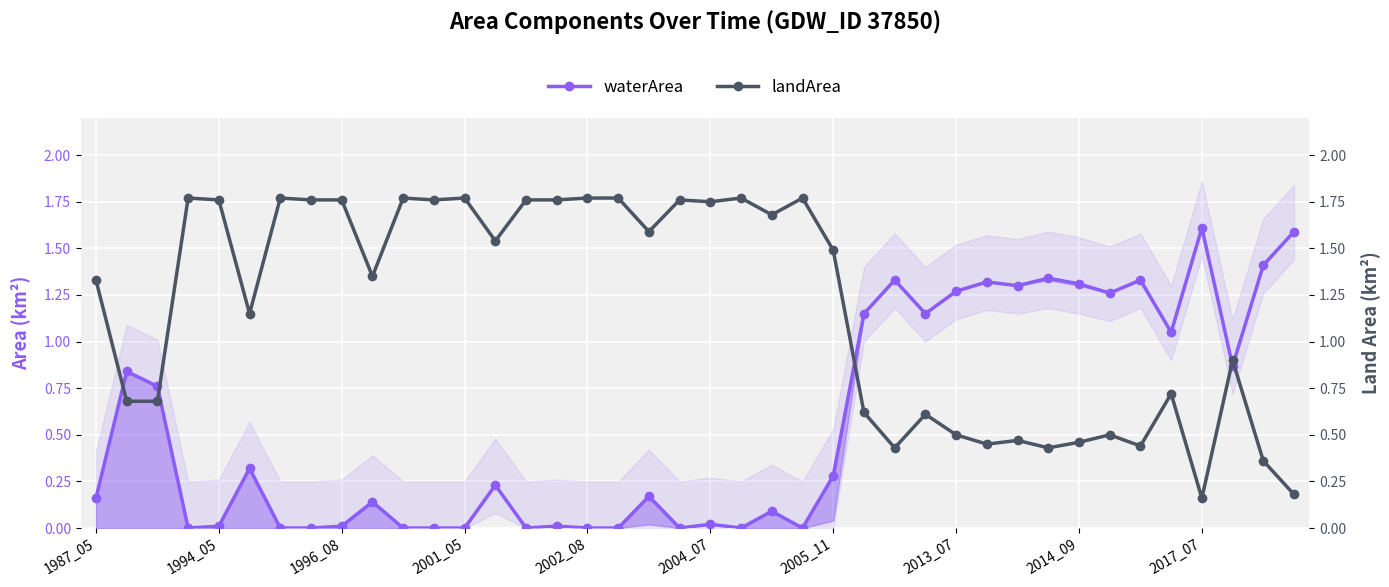

Which label corresponds to the smallest value in the chart?

2001_05